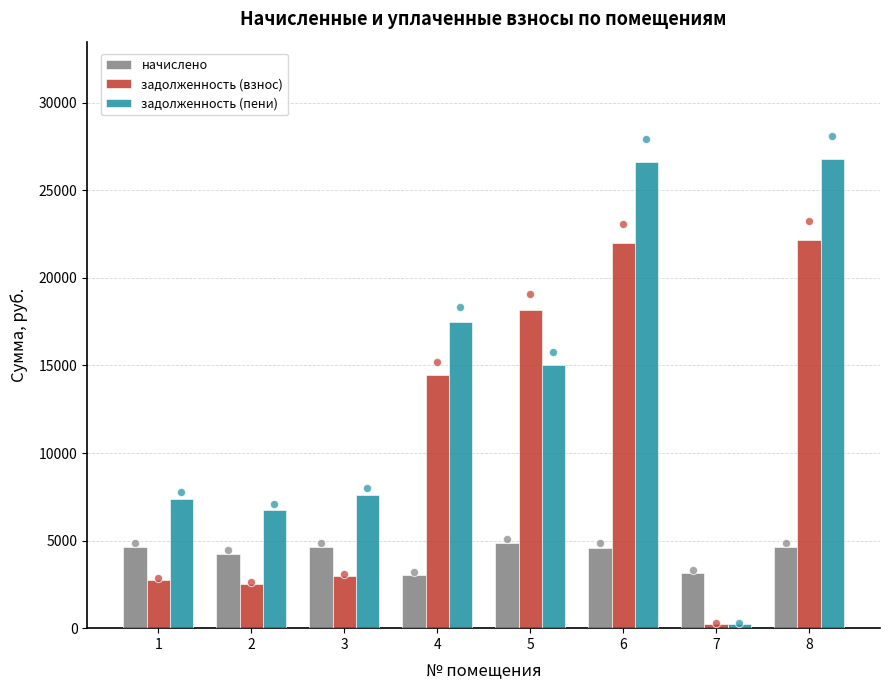

Which series contains the lowest Y value?

задолженность (взнос)